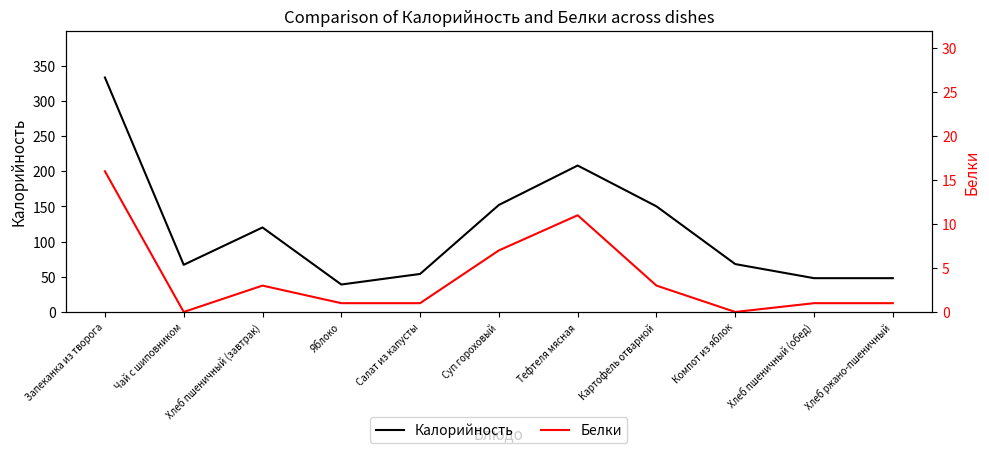

Reading left to right, transcribe all the data shown in this chart.

Калорийность: 333	67	120	39	54	152	208	150	68	48	48
Белки: 16	0	3	1	1	7	11	3	0	1	1